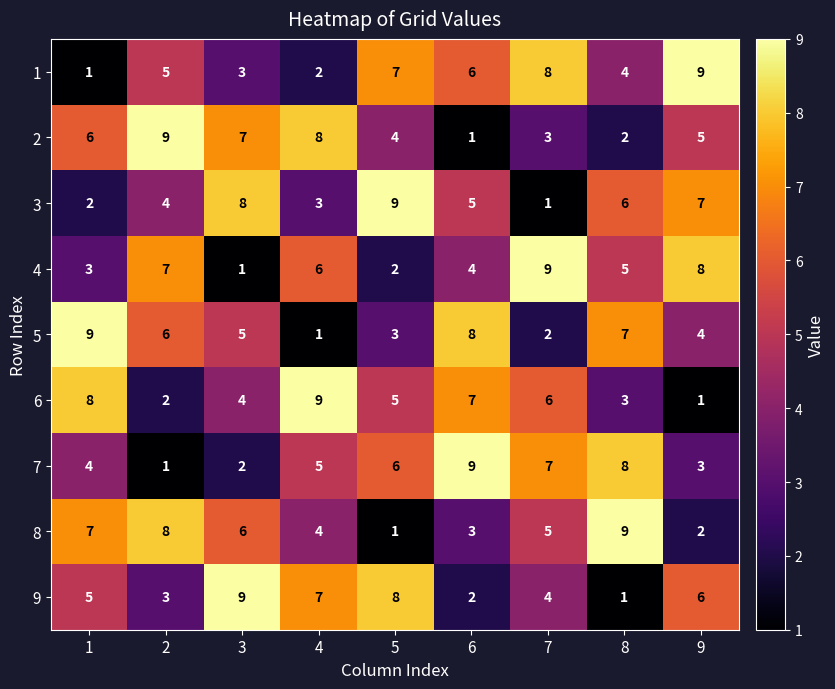

What is the sum of the 6 values at 7 and 2?

8